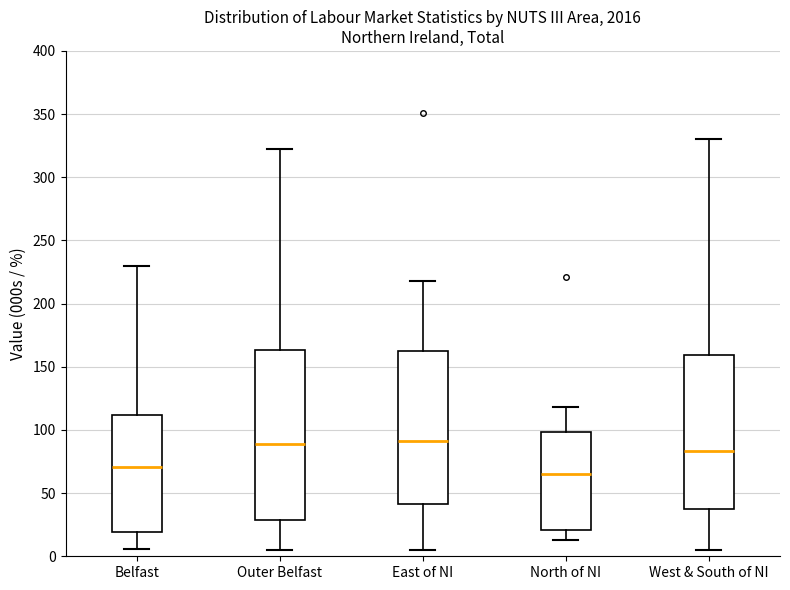

Reading left to right, read every box against the y-axis: the position of its median line, the range the box covers, and the ends of its whiskers. The values are not printed on the chart, so give them approximately, as read against the axis.

Belfast: median 70, box 20 to 110, whiskers 5 to 230
Outer Belfast: median 90, box 30 to 165, whiskers 5 to 320
East of NI: median 90, box 40 to 165, whiskers 5 to 220
North of NI: median 65, box 20 to 100, whiskers 15 to 120
West & South of NI: median 85, box 35 to 160, whiskers 5 to 330